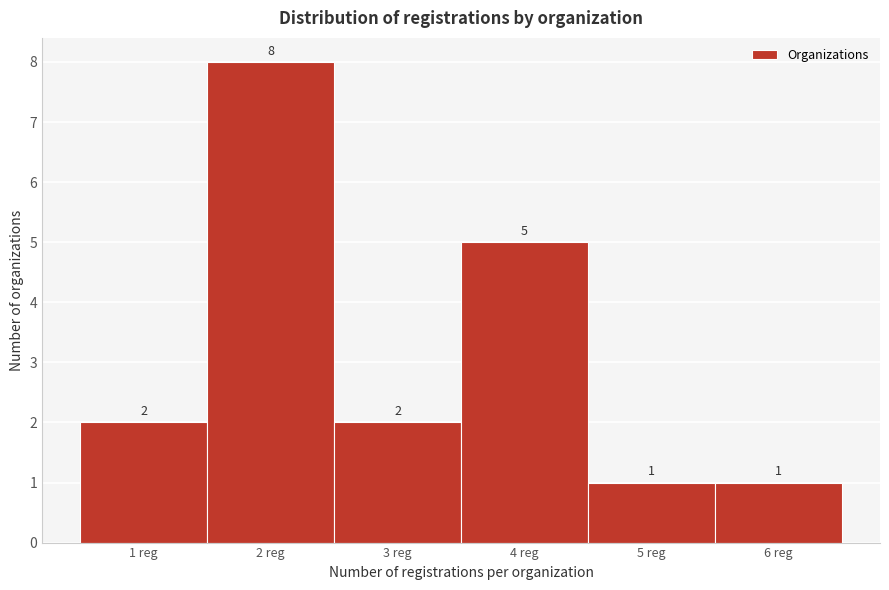

Reading left to right, transcribe all the data shown in this chart.

2	8	2	5	1	1